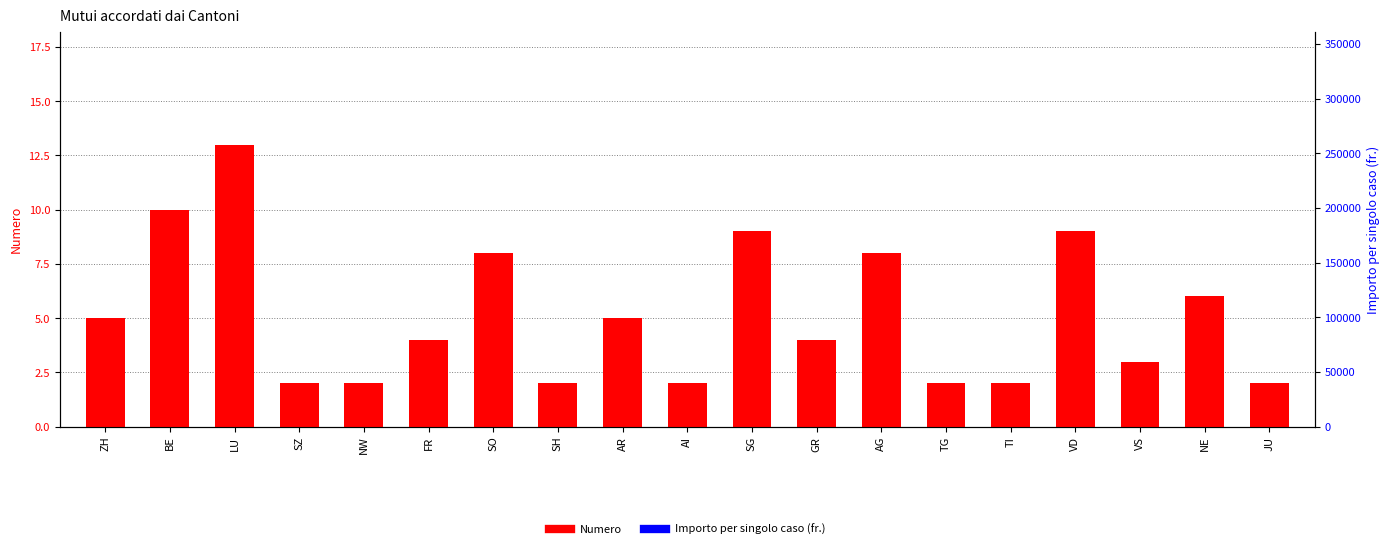

At how many categories does at least one series exceed 6?

6